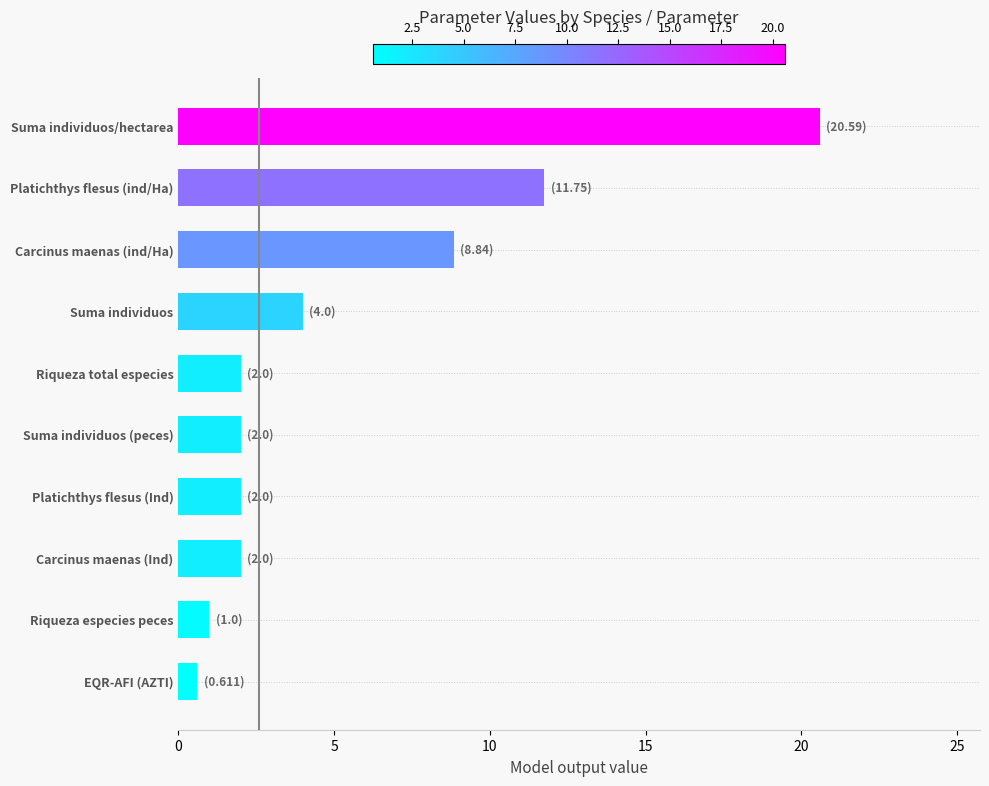

At which label is the value closest to 10?

Carcinus maenas (ind/Ha)